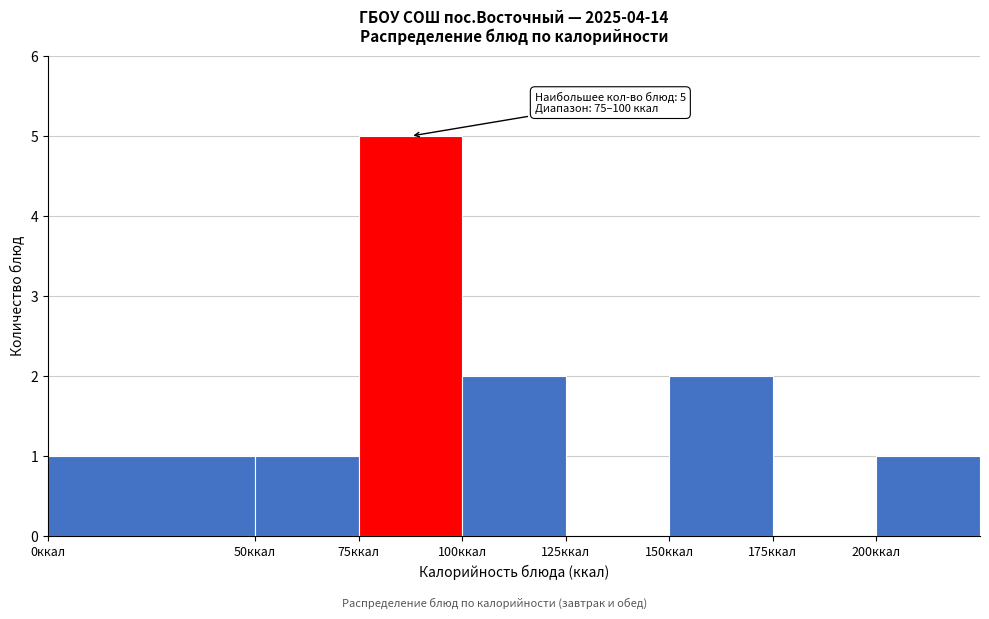

Which range on the x-axis has the tallest bar?

75 to 100